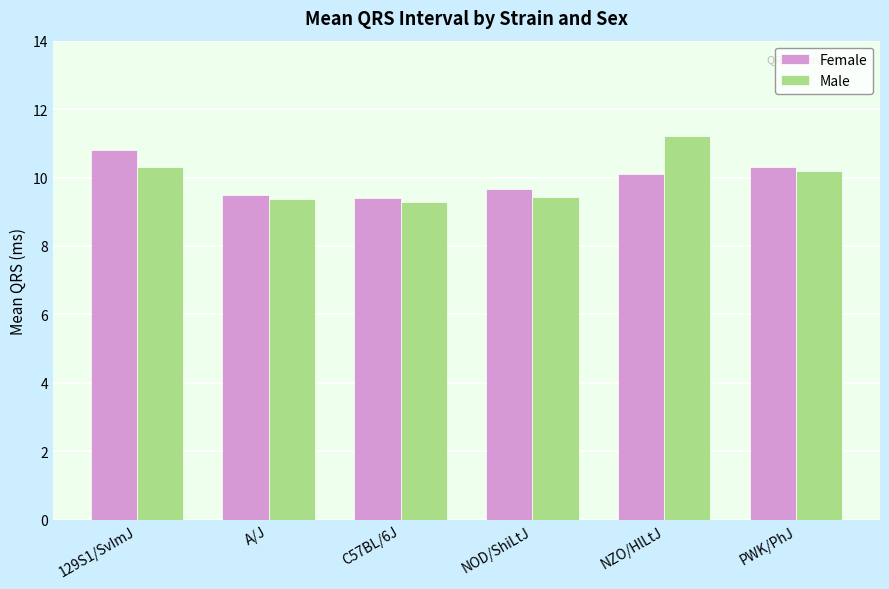

List the series in order of their peak value, highest first.

Male, Female